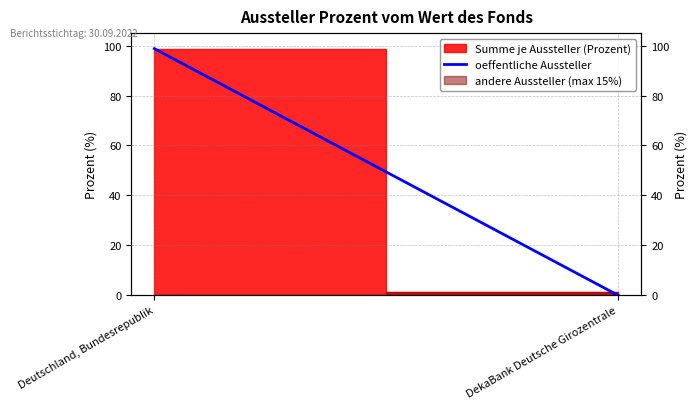

True or false: the data shows 0.0 at DekaBank Deutsche Girozentrale.

True